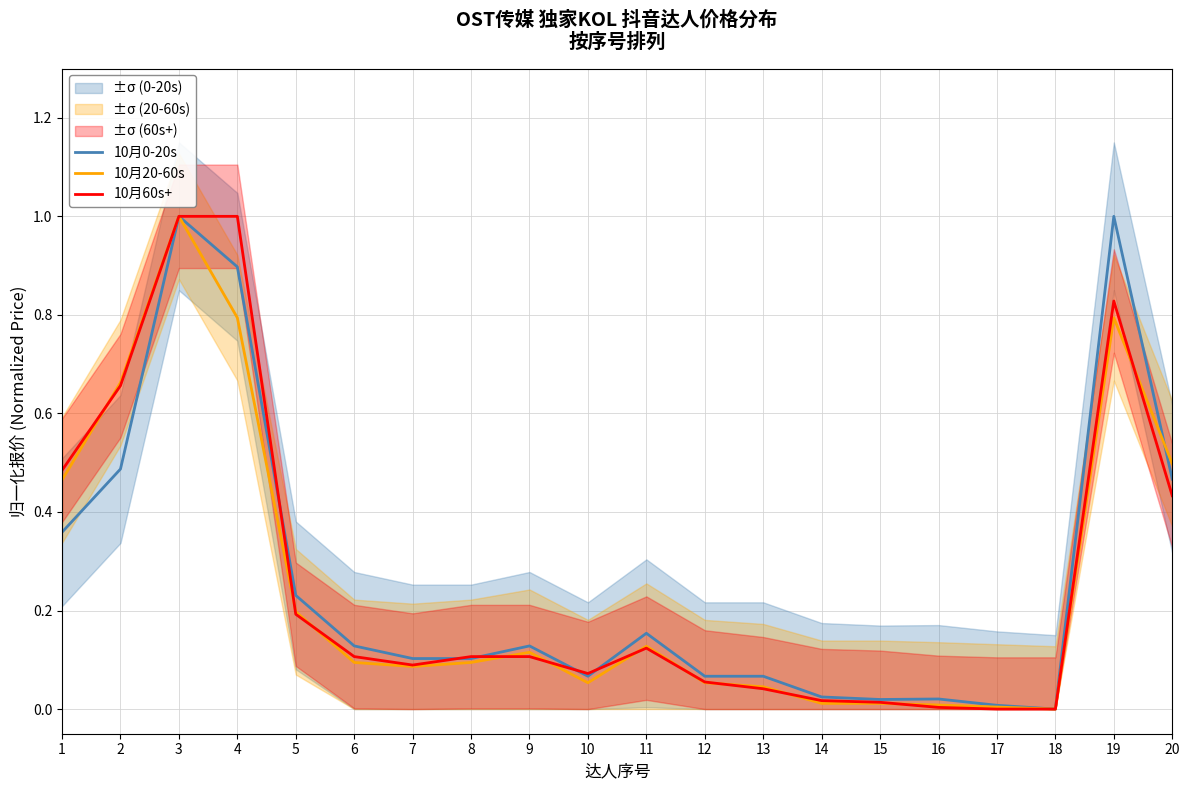

What is the difference between the maximum and minimum values in the 10月20-60s series?

1.0